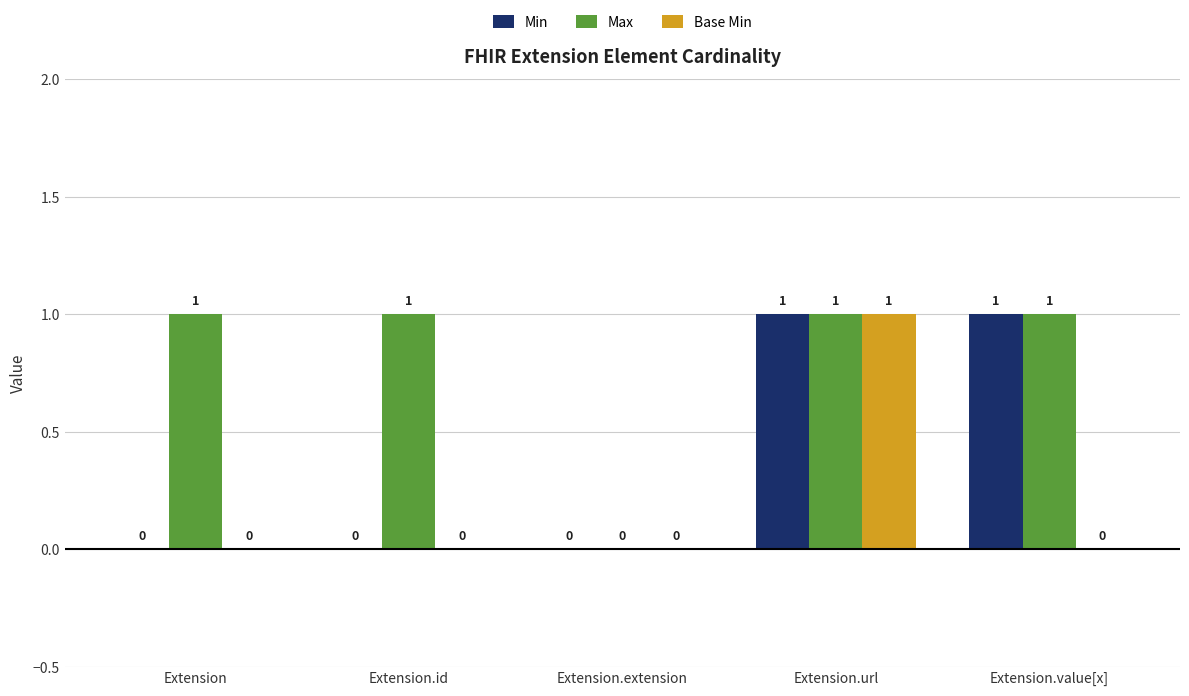

What are all the series names shown in the legend?

Min, Max, Base Min